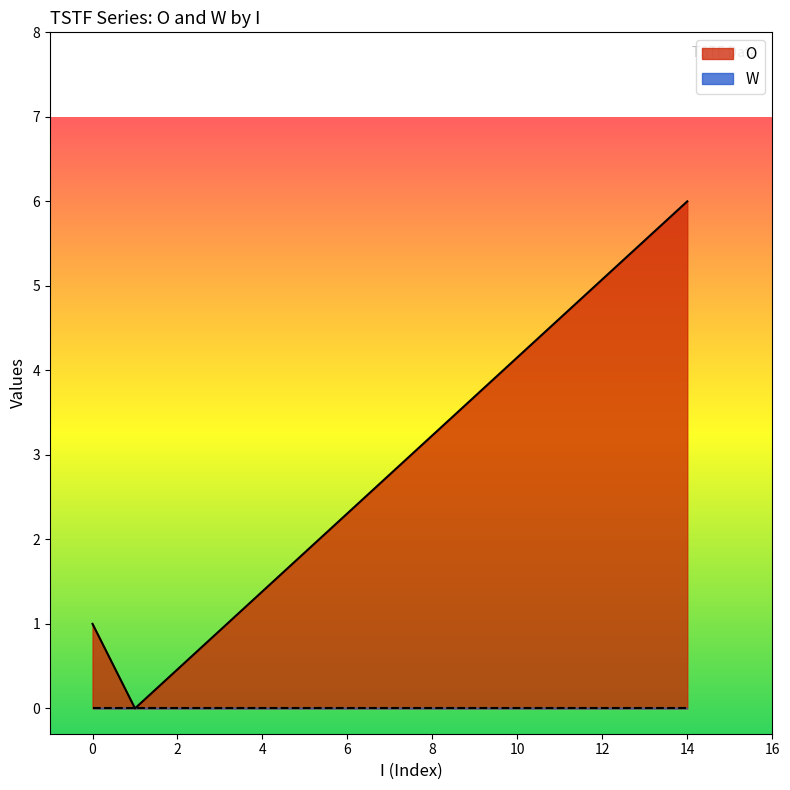

How many positive values does the O series have?

2